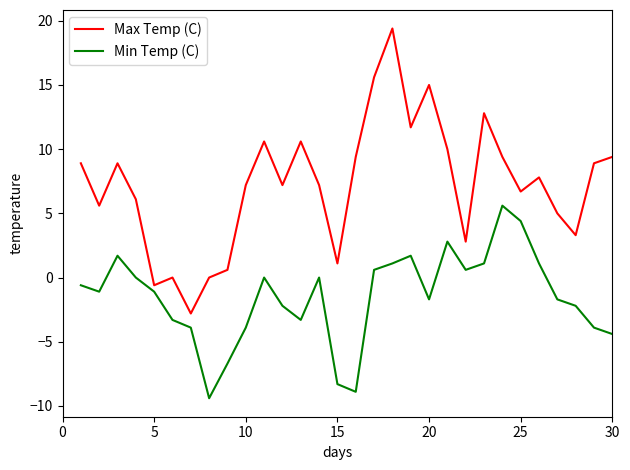

Which series has the largest range (max minus min)?

Max Temp (C)